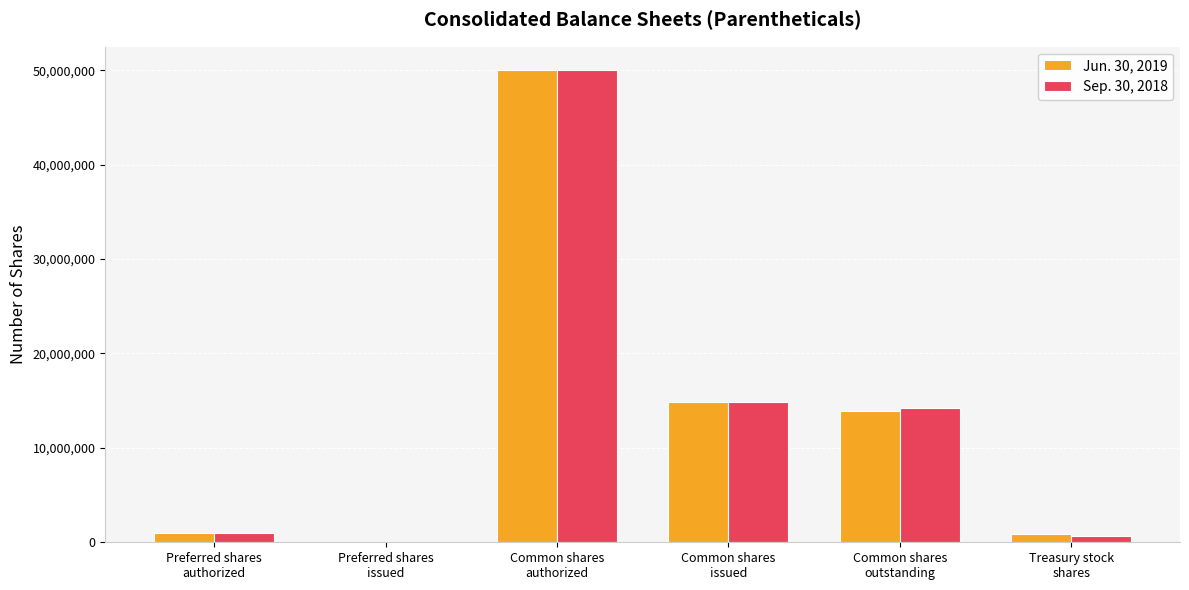

At which category is the sum across all series the highest?

Common shares
authorized